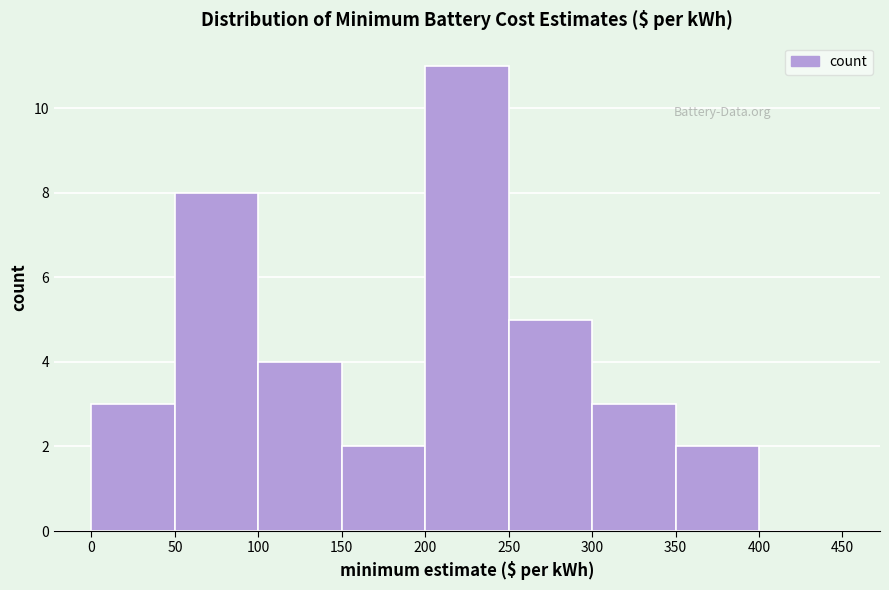

What is the height of the bar covering 0 to 50 on the x-axis? The values are not printed on the chart, so give them approximately, as read against the axis.

3